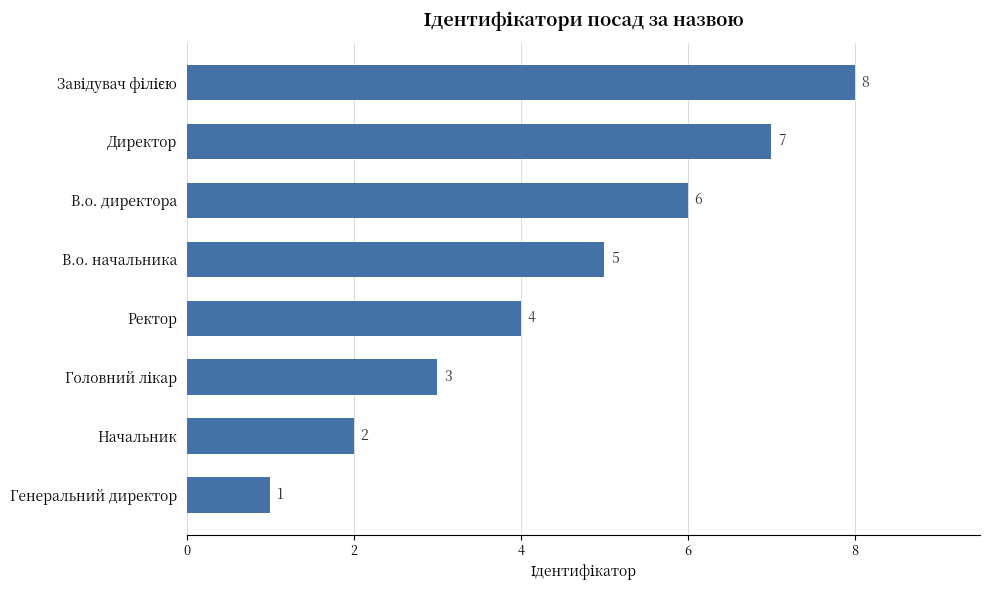

Reading bottom to top, what are all the values shown in this chart?

1	2	3	4	5	6	7	8